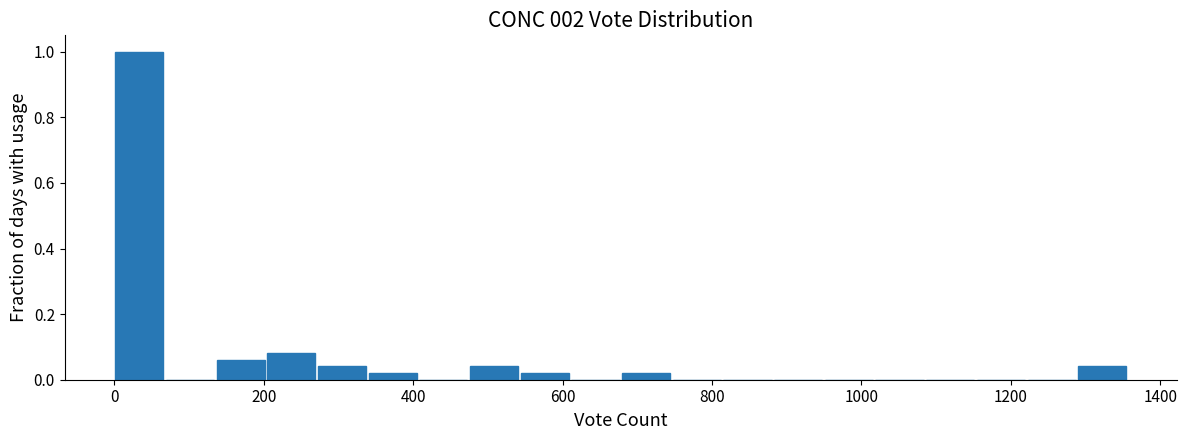

Around what value on the x-axis is the tallest bar? Give the approximate position of its centre, as read against the axis.

40